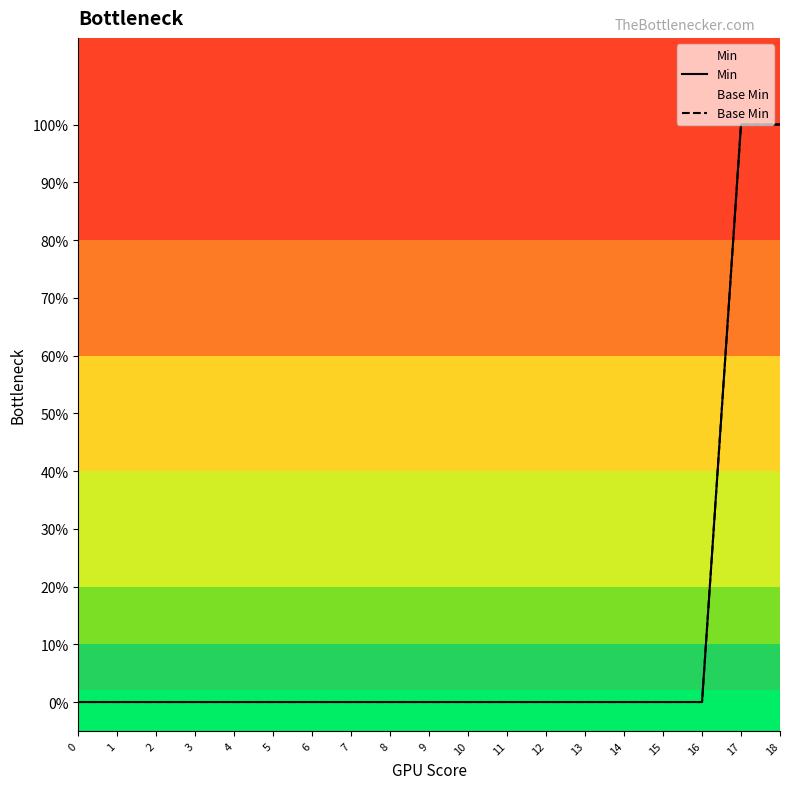

Is the value of Min at 17 greater than the value of Base Min at 18?

No